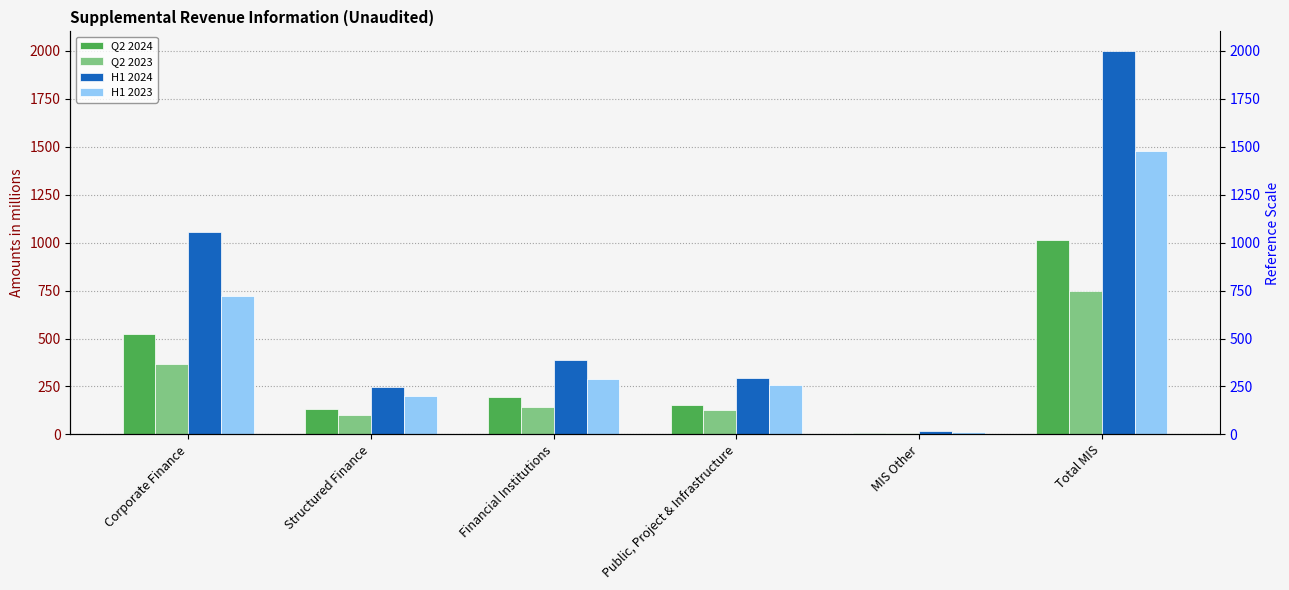

Which series has the widest spread of values?

H1 2024